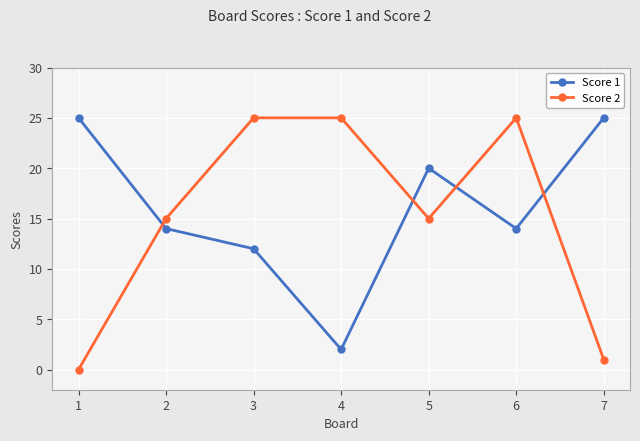

How many series are shown in this chart?

2